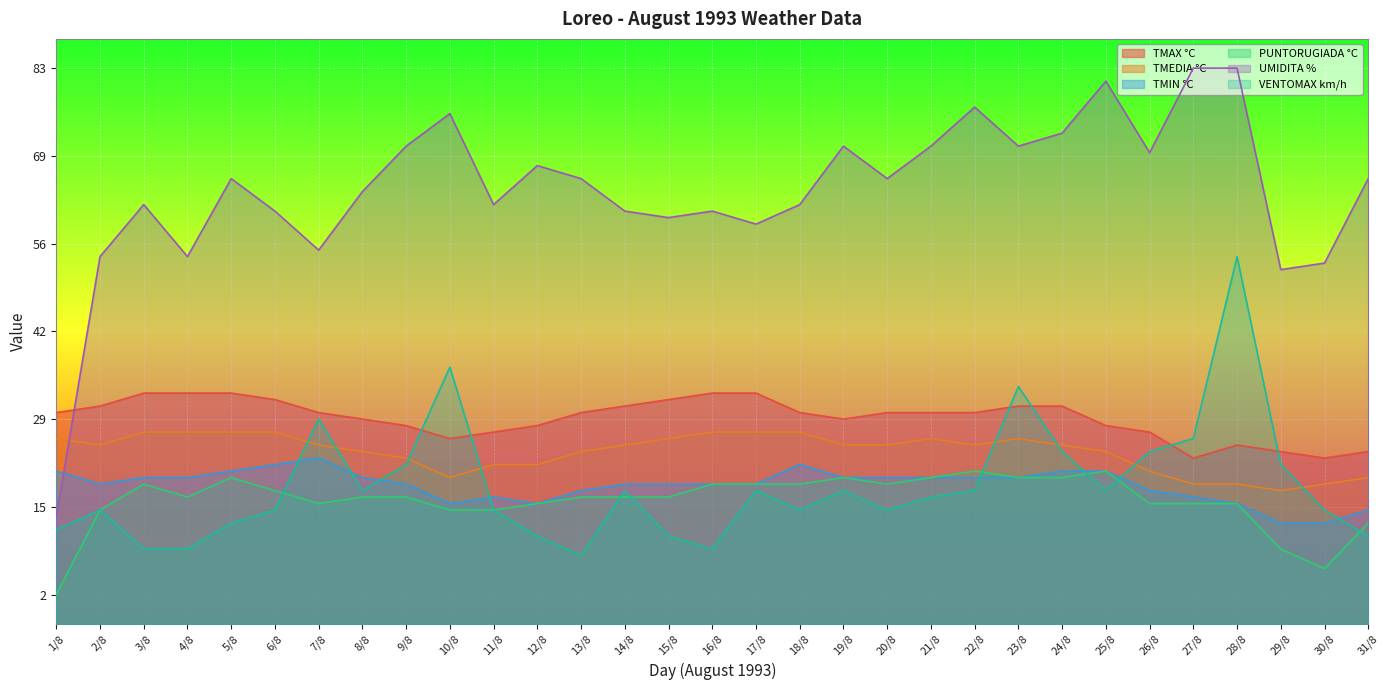

Reading left to right, extract all data points from this chart.

TMAX °C: 1/8=36.1	2/8=37.2	3/8=39.4	4/8=39.4	5/8=39.4	6/8=38.3	7/8=36.1	8/8=35.0	9/8=33.9	10/8=31.7	11/8=32.8	12/8=33.9	13/8=36.1	14/8=37.2	15/8=38.3	16/8=39.4	17/8=39.4	18/8=36.1	19/8=35.0	20/8=36.1	21/8=36.1	22/8=36.1	23/8=37.2	24/8=37.2	25/8=33.9	26/8=32.8	27/8=28.3	28/8=30.6	29/8=29.4	30/8=28.3	31/8=29.4
TMEDIA °C: 1/8=31.7	2/8=30.6	3/8=32.8	4/8=32.8	5/8=32.8	6/8=32.8	7/8=30.6	8/8=29.4	9/8=28.3	10/8=25.0	11/8=27.2	12/8=27.2	13/8=29.4	14/8=30.6	15/8=31.7	16/8=32.8	17/8=32.8	18/8=32.8	19/8=30.6	20/8=30.6	21/8=31.7	22/8=30.6	23/8=31.7	24/8=30.6	25/8=29.4	26/8=26.1	27/8=23.9	28/8=23.9	29/8=22.8	30/8=23.9	31/8=25.0
TMIN °C: 1/8=26.1	2/8=23.9	3/8=25.0	4/8=25.0	5/8=26.1	6/8=27.2	7/8=28.3	8/8=25.0	9/8=23.9	10/8=20.6	11/8=21.7	12/8=20.6	13/8=22.8	14/8=23.9	15/8=23.9	16/8=23.9	17/8=23.9	18/8=27.2	19/8=25.0	20/8=25.0	21/8=25.0	22/8=25.0	23/8=25.0	24/8=26.1	25/8=26.1	26/8=22.8	27/8=21.7	28/8=20.6	29/8=17.2	30/8=17.2	31/8=19.4
PUNTORUGIADA °C: 1/8=5.0	2/8=19.4	3/8=23.9	4/8=21.7	5/8=25.0	6/8=22.8	7/8=20.6	8/8=21.7	9/8=21.7	10/8=19.4	11/8=19.4	12/8=20.6	13/8=21.7	14/8=21.7	15/8=21.7	16/8=23.9	17/8=23.9	18/8=23.9	19/8=25.0	20/8=23.9	21/8=25.0	22/8=26.1	23/8=25.0	24/8=25.0	25/8=26.1	26/8=20.6	27/8=20.6	28/8=20.6	29/8=12.8	30/8=9.4	31/8=17.2
UMIDITA %: 1/8=18.3	2/8=62.8	3/8=71.7	4/8=62.8	5/8=76.1	6/8=70.6	7/8=63.9	8/8=73.9	9/8=81.7	10/8=87.2	11/8=71.7	12/8=78.3	13/8=76.1	14/8=70.6	15/8=69.4	16/8=70.6	17/8=68.3	18/8=71.7	19/8=81.7	20/8=76.1	21/8=81.7	22/8=88.3	23/8=81.7	24/8=83.9	25/8=92.8	26/8=80.6	27/8=95.0	28/8=95.0	29/8=60.6	30/8=61.7	31/8=76.1
VENTOMAX km/h: 1/8=16.1	2/8=19.4	3/8=12.8	4/8=12.8	5/8=17.2	6/8=19.4	7/8=35.0	8/8=22.8	9/8=27.2	10/8=43.9	11/8=19.4	12/8=15.0	13/8=11.7	14/8=22.8	15/8=15.0	16/8=12.8	17/8=22.8	18/8=19.4	19/8=22.8	20/8=19.4	21/8=21.7	22/8=22.8	23/8=40.6	24/8=29.4	25/8=22.8	26/8=29.4	27/8=31.7	28/8=62.8	29/8=27.2	30/8=19.4	31/8=15.0